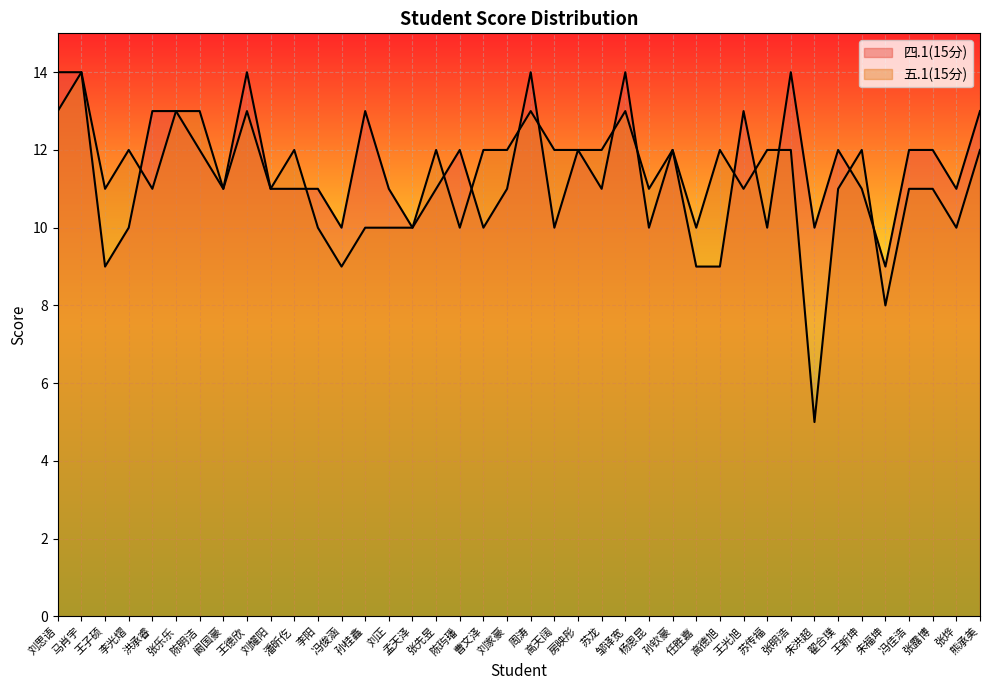

Where is the first local minimum for 五.1(15分)?

王子硕